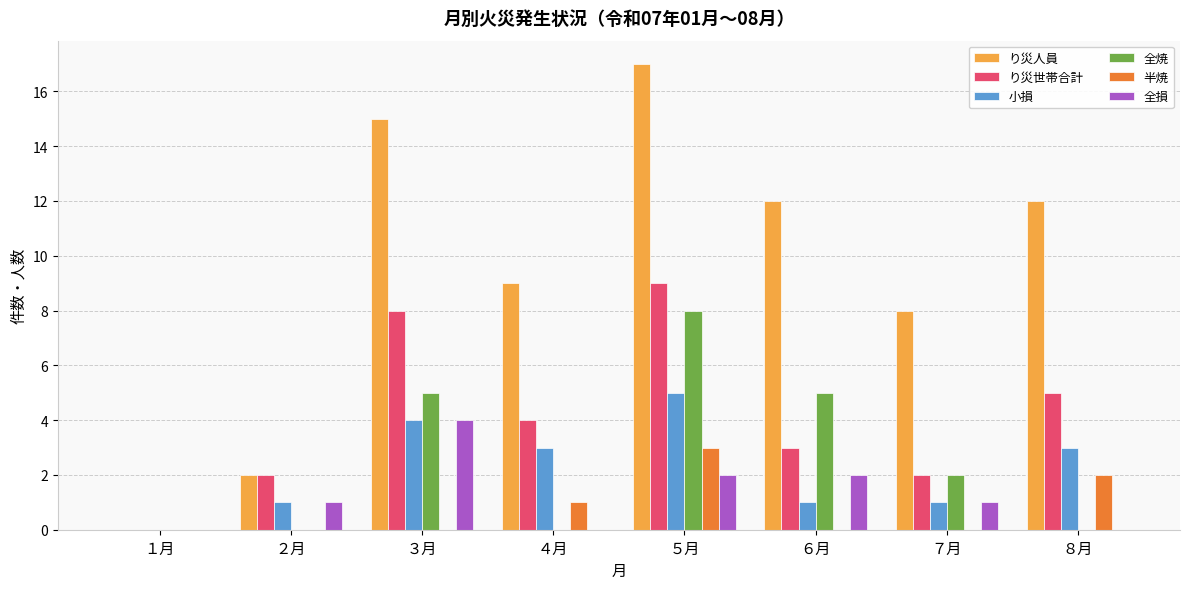

Reading left to right, list all the values displayed in this chart.

り災人員: １月=0	２月=2	３月=15	４月=9	５月=17	６月=12	７月=8	８月=12
り災世帯合計: １月=0	２月=2	３月=8	４月=4	５月=9	６月=3	７月=2	８月=5
小損: １月=0	２月=1	３月=4	４月=3	５月=5	６月=1	７月=1	８月=3
全焼: １月=0	２月=0	３月=5	４月=0	５月=8	６月=5	７月=2	８月=0
半焼: １月=0	２月=0	３月=0	４月=1	５月=3	６月=0	７月=0	８月=2
全損: １月=0	２月=1	３月=4	４月=0	５月=2	６月=2	７月=1	８月=0